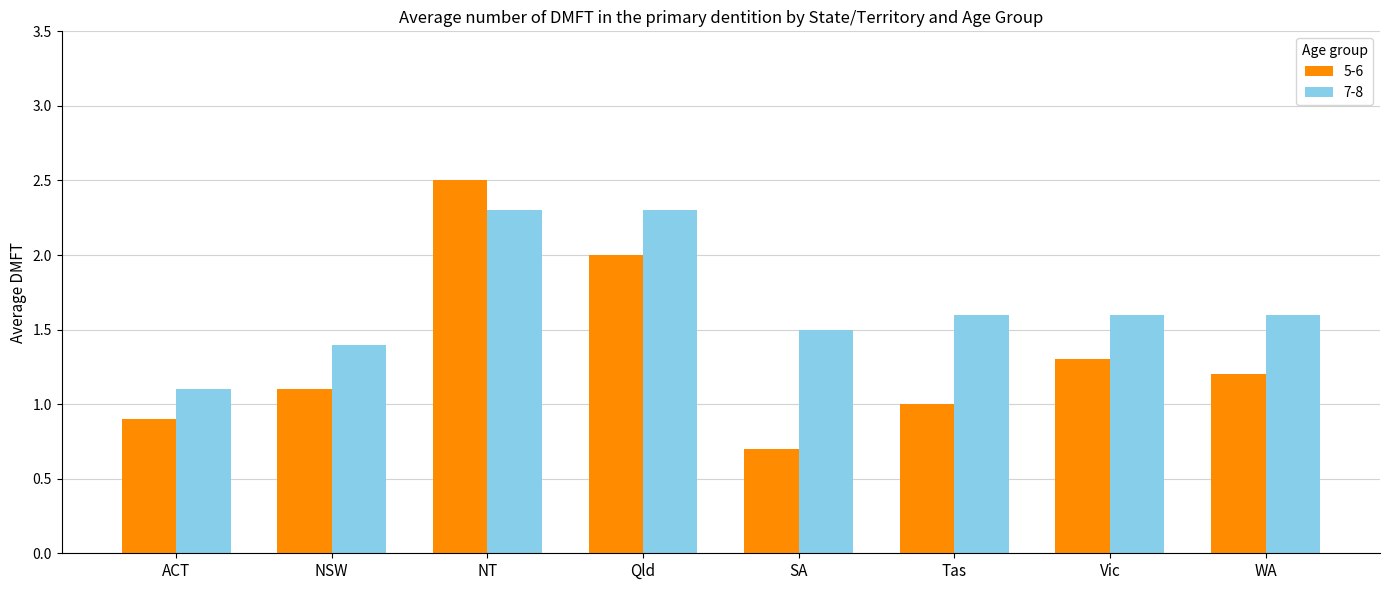

Reading left to right, transcribe all the data shown in this chart.

5-6: ACT=0.9	NSW=1.1	NT=2.5	Qld=2.0	SA=0.7	Tas=1.0	Vic=1.3	WA=1.2
7-8: ACT=1.1	NSW=1.4	NT=2.3	Qld=2.3	SA=1.5	Tas=1.6	Vic=1.6	WA=1.6